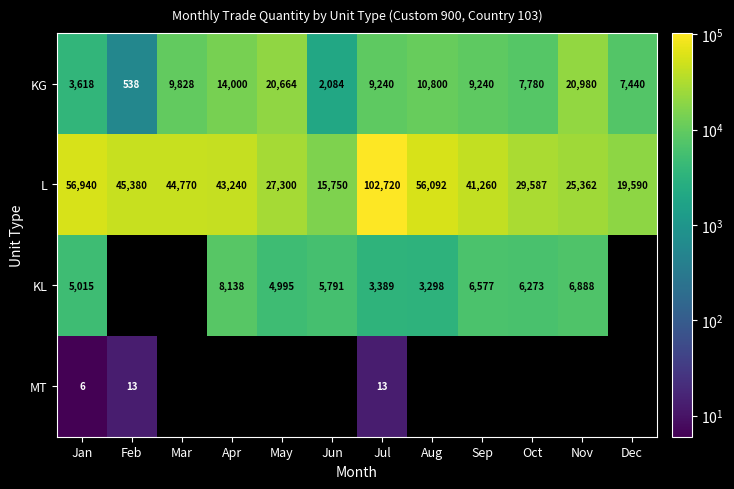

Between Dec and Aug, which is larger?

Aug